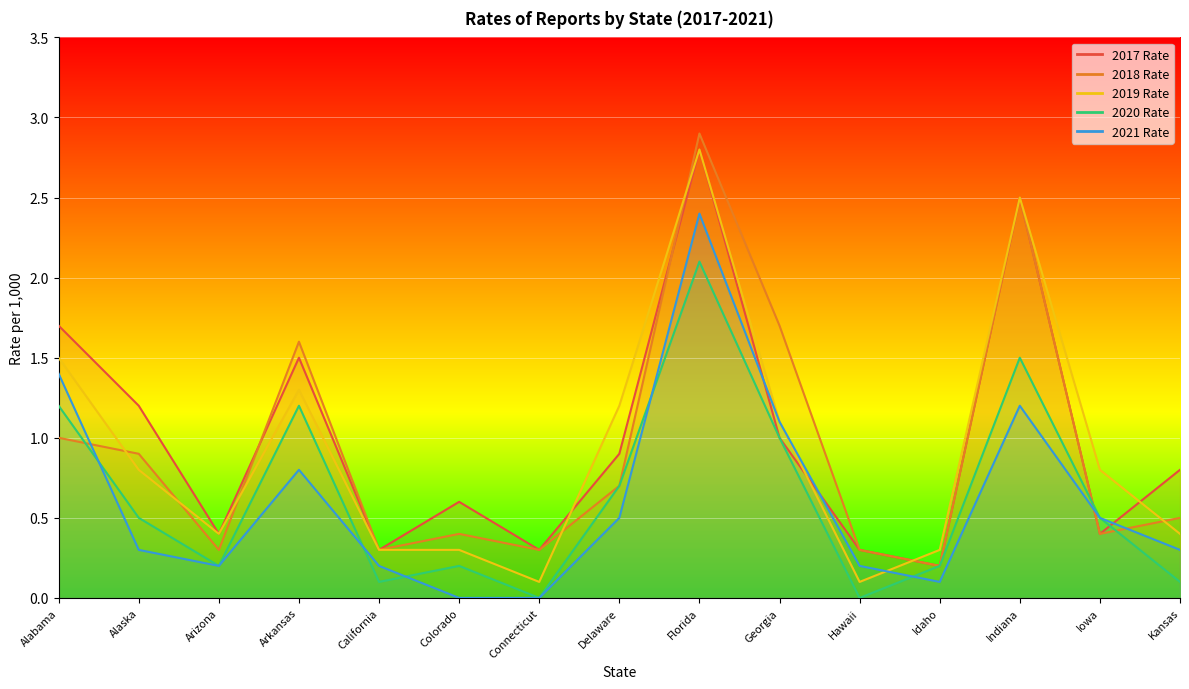

What is the average value of the 2020 Rate series?

0.6